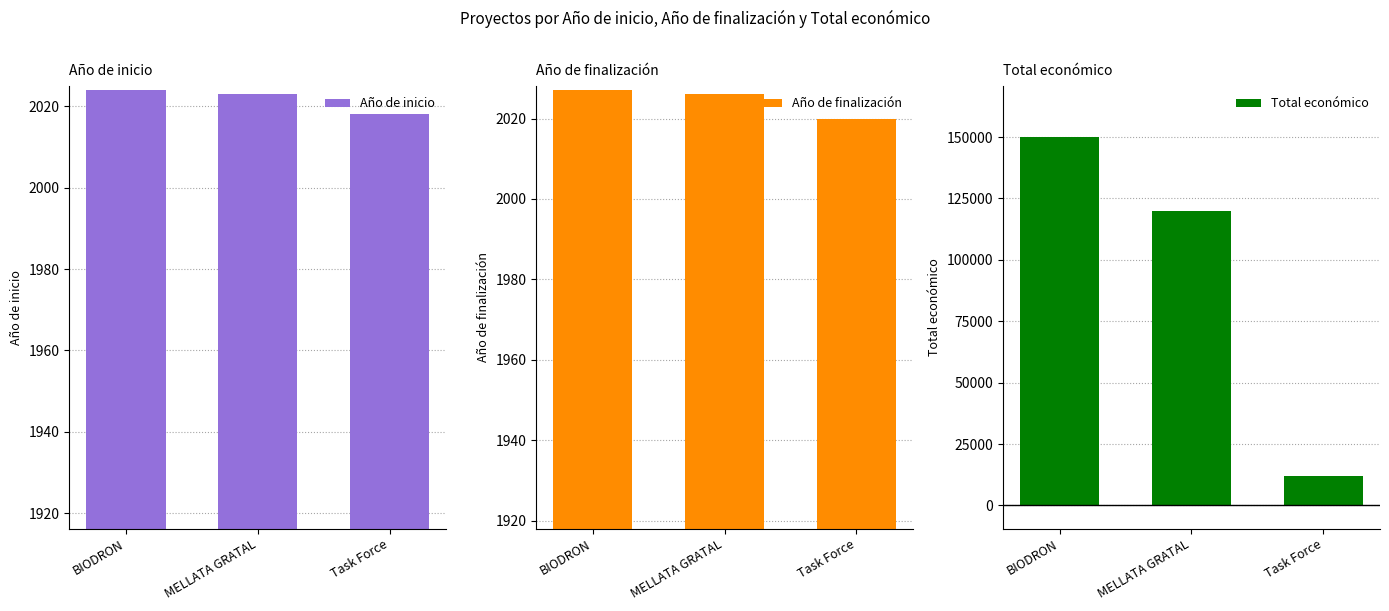

Is the value of Año de inicio at MELLATA GRATAL greater than the value of Total económico at MELLATA GRATAL?

No